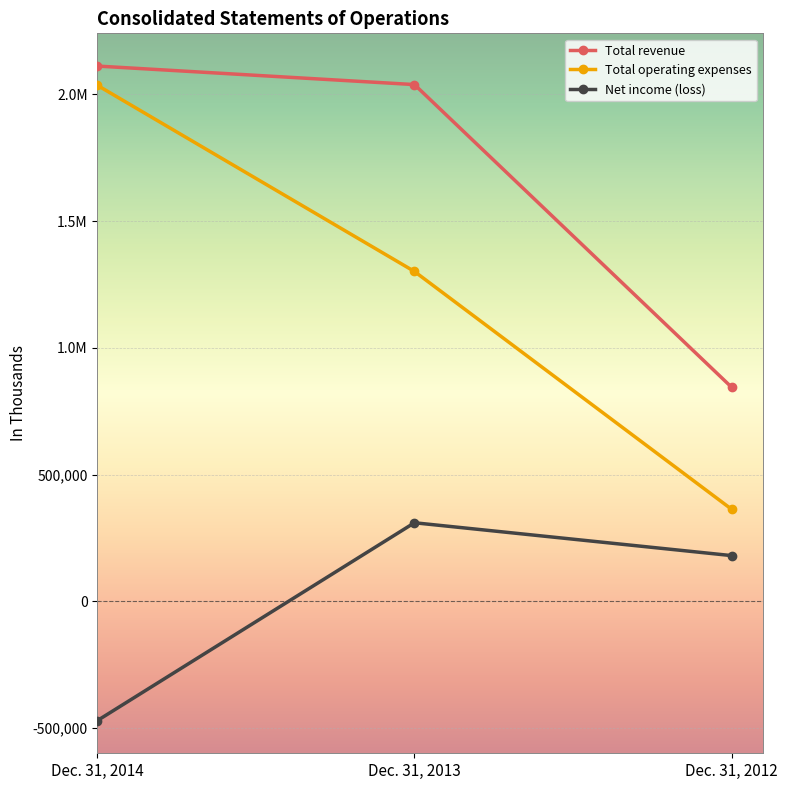

What are all the series names shown in the legend?

Total revenue, Total operating expenses, Net income (loss)